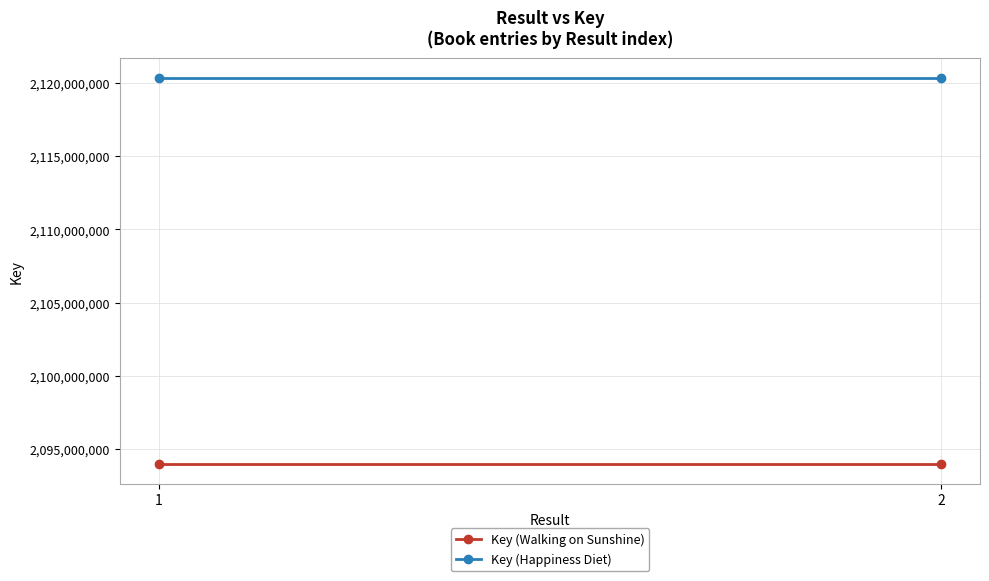

Is the value of Key (Walking on Sunshine) at 1 greater than the value of Key (Happiness Diet) at 2?

No